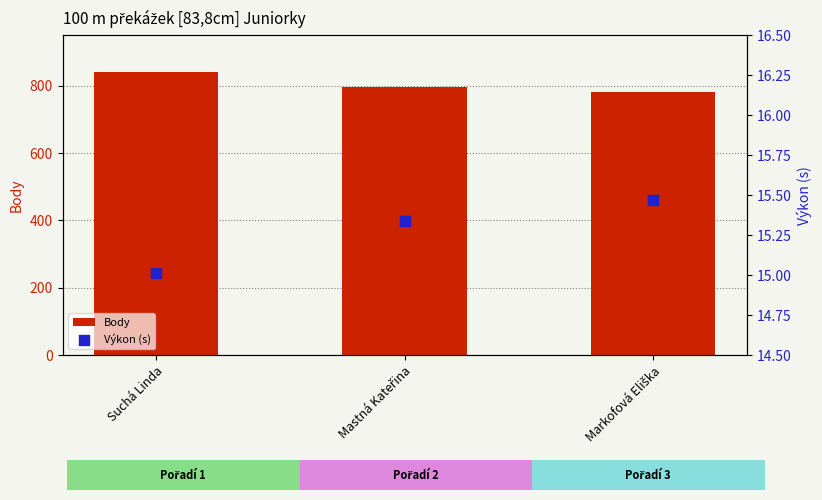

What is the total value across all series at Suchá Linda?

855.0